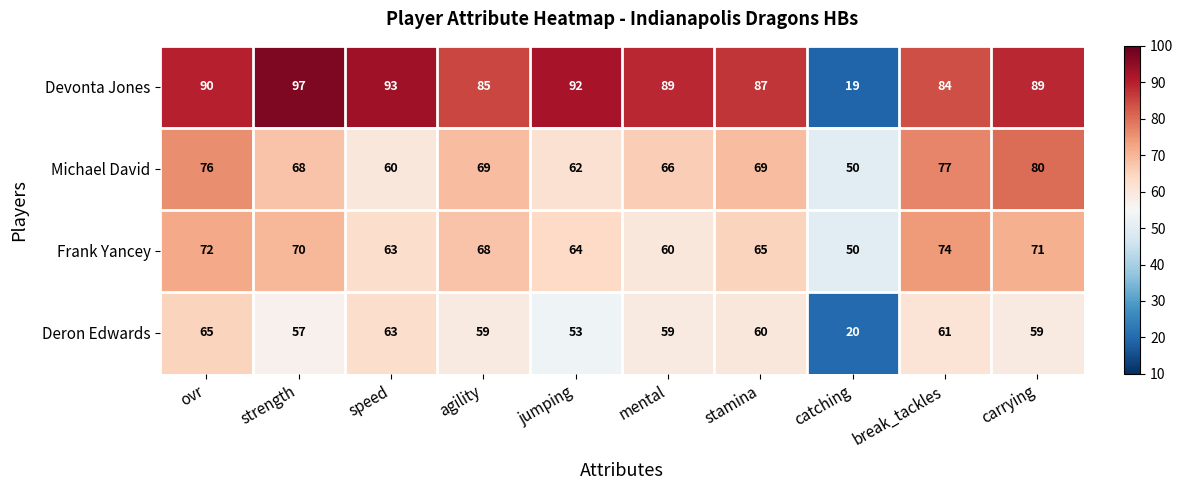

What is the difference between the Michael David values at strength and carrying?

12